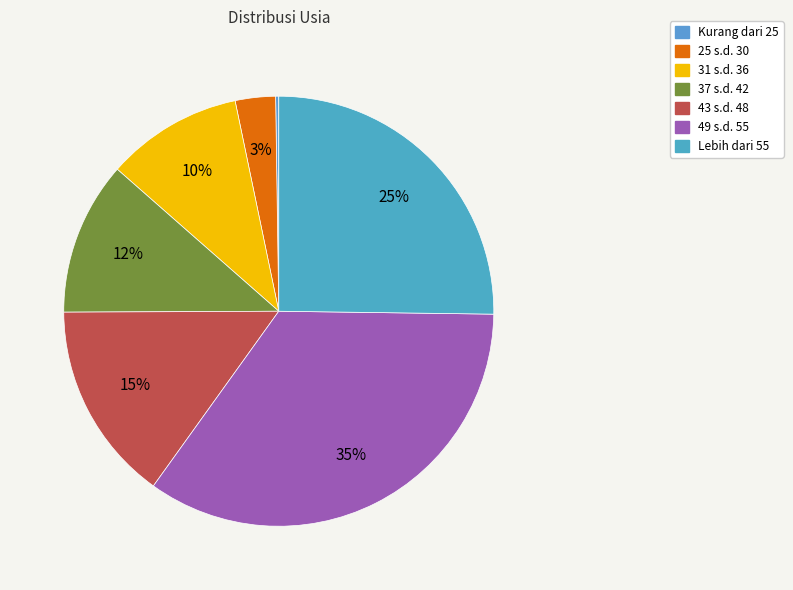

Is it true that 49 s.d. 55 is 35% of the pie?

True